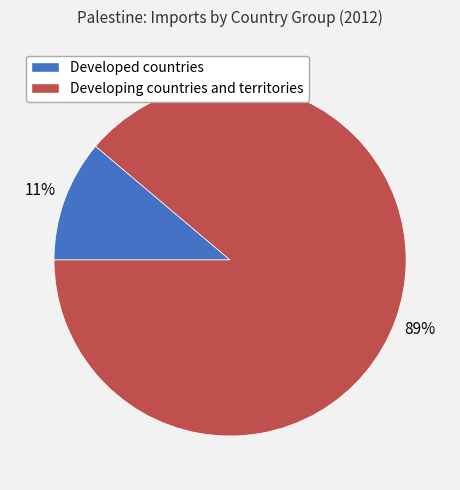

To the nearest percent, what is the average slice percentage?

50%